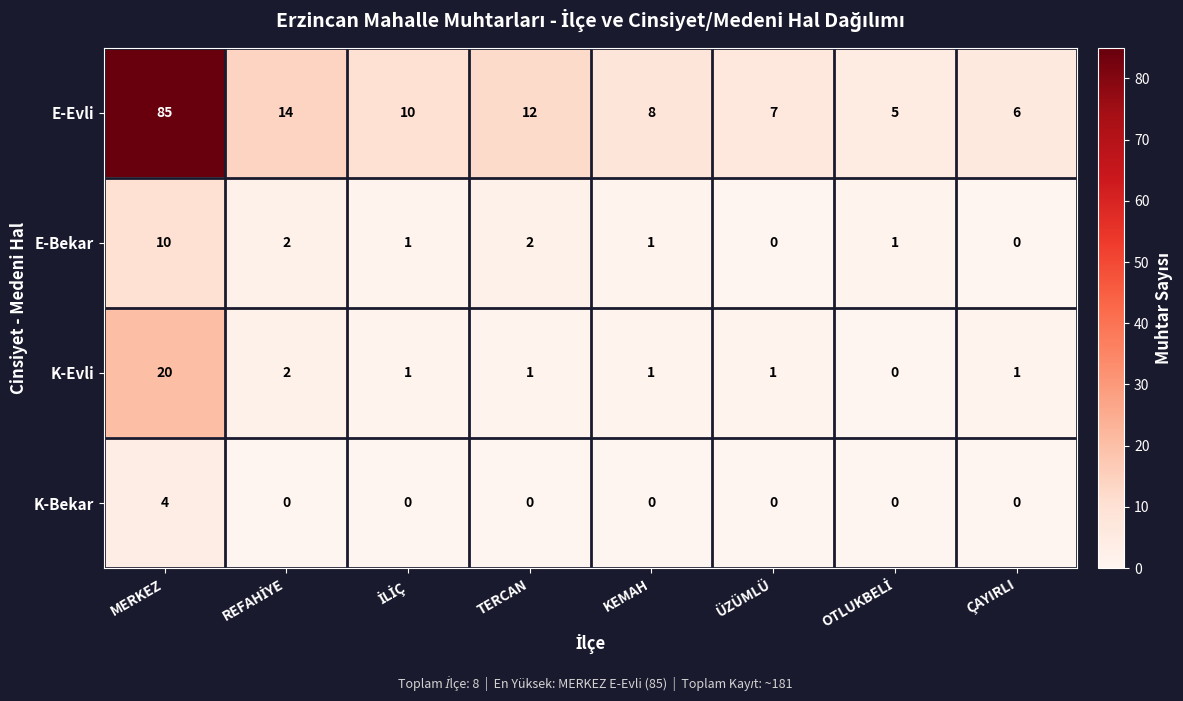

At which category is the sum across all series the highest?

MERKEZ